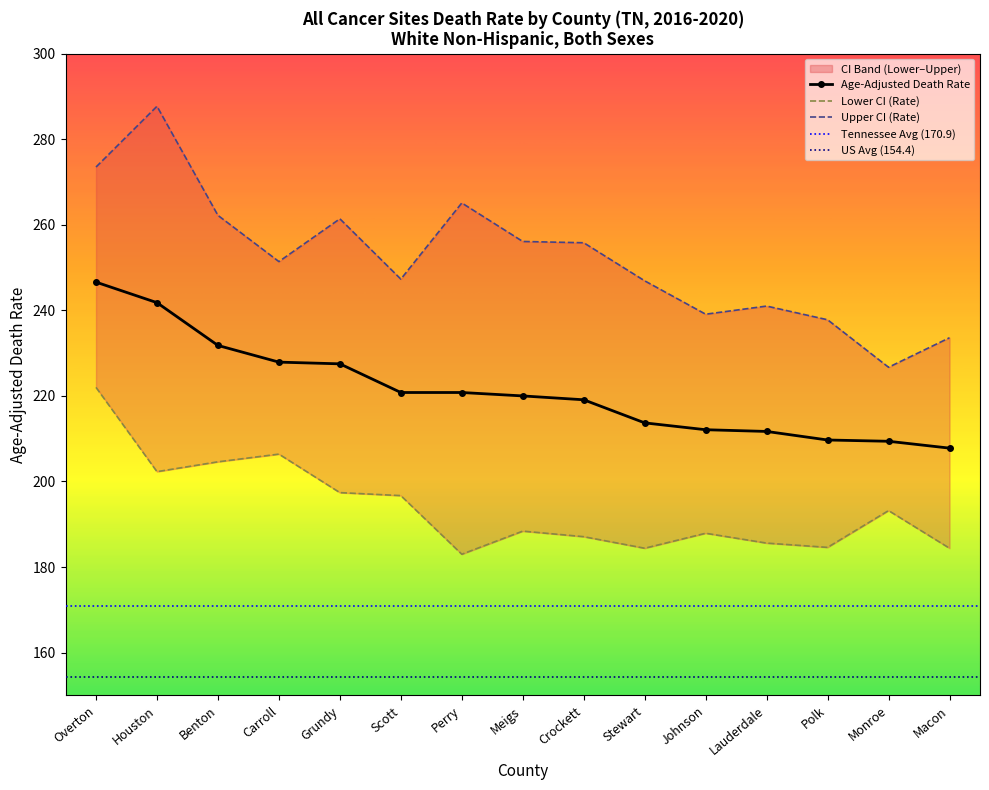

Between Houston and Carroll, which series saw the biggest shift?

Upper CI (Rate)